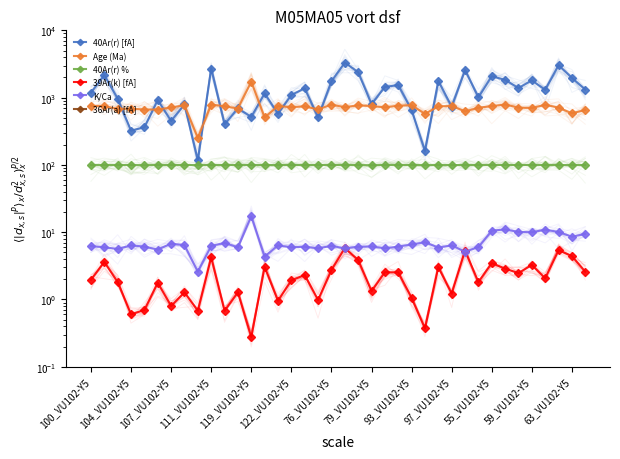

Which series has the largest range (max minus min)?

40Ar(r) [fA]